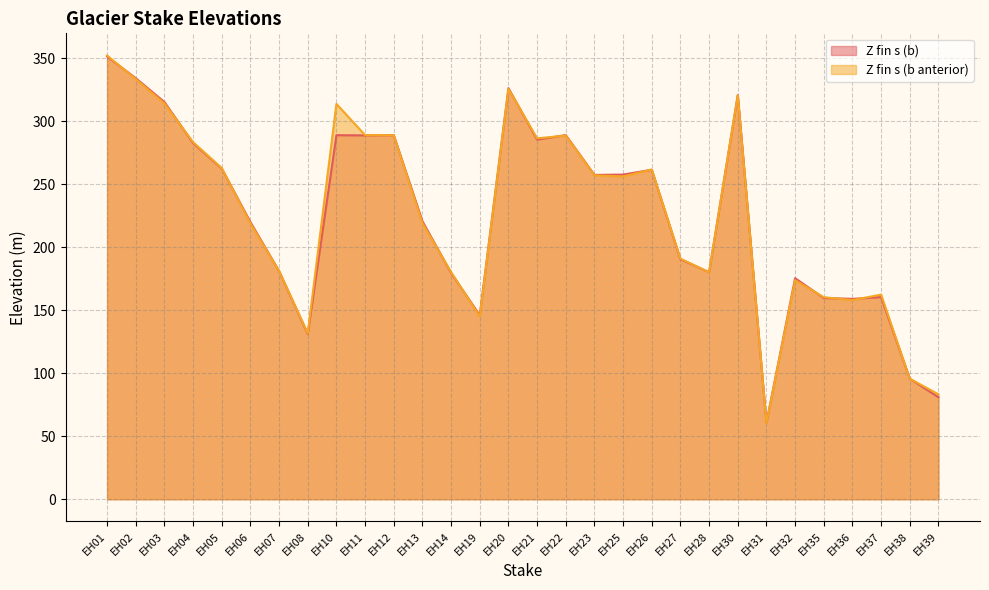

Rank the series by their maximum value, from highest to lowest.

Z fin s (b anterior), Z fin s (b)